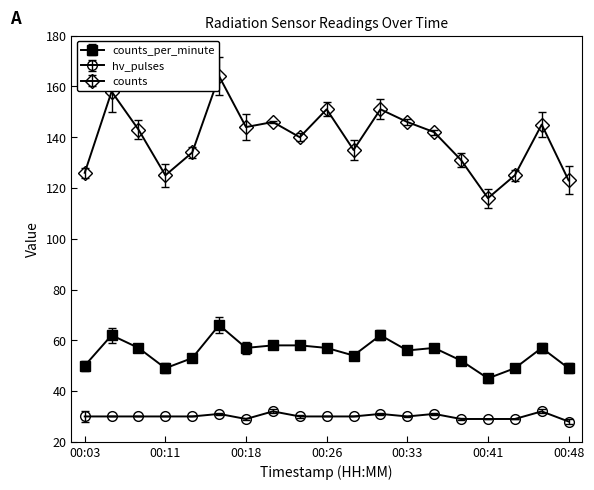

At which category is the sum across all series the highest?

00:16